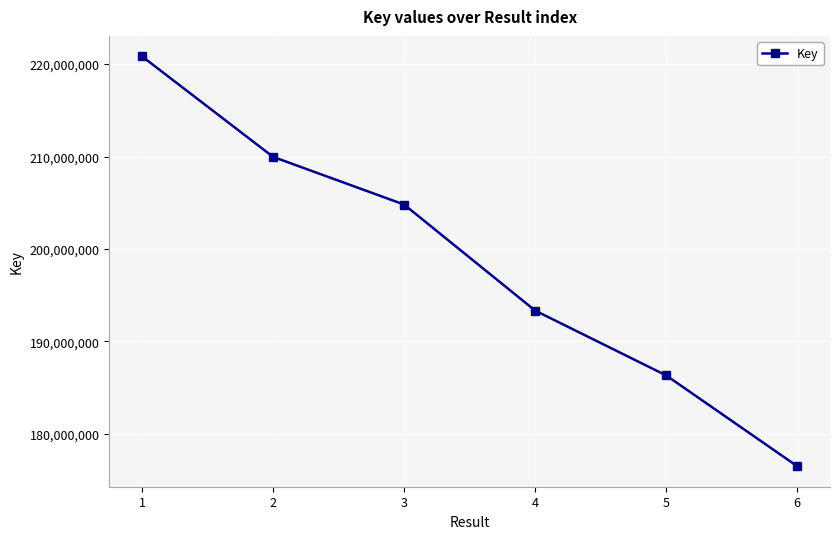

What is the smallest value displayed?

176477715